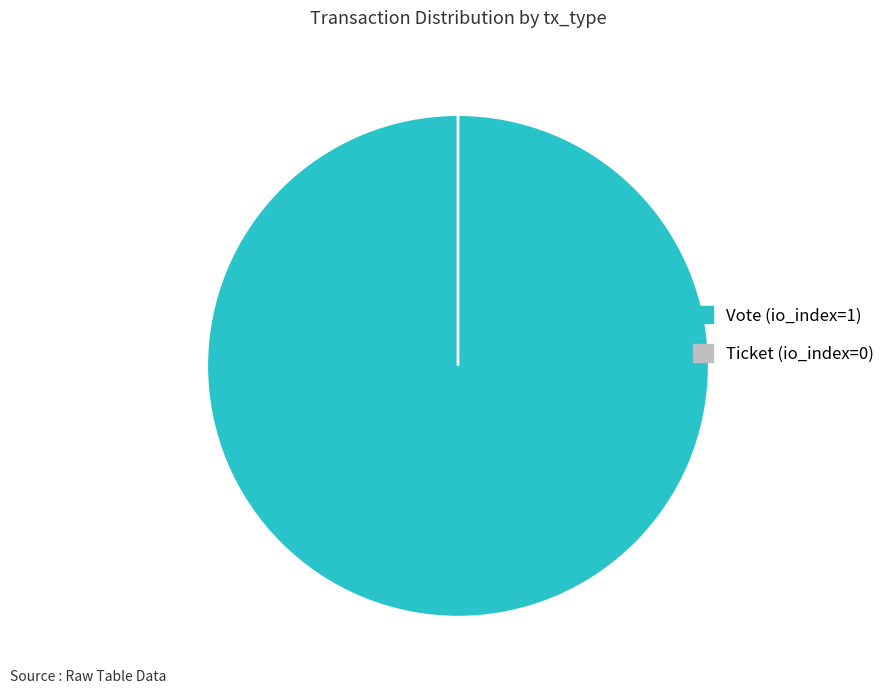

To the nearest percent, what is the average slice percentage?

50%